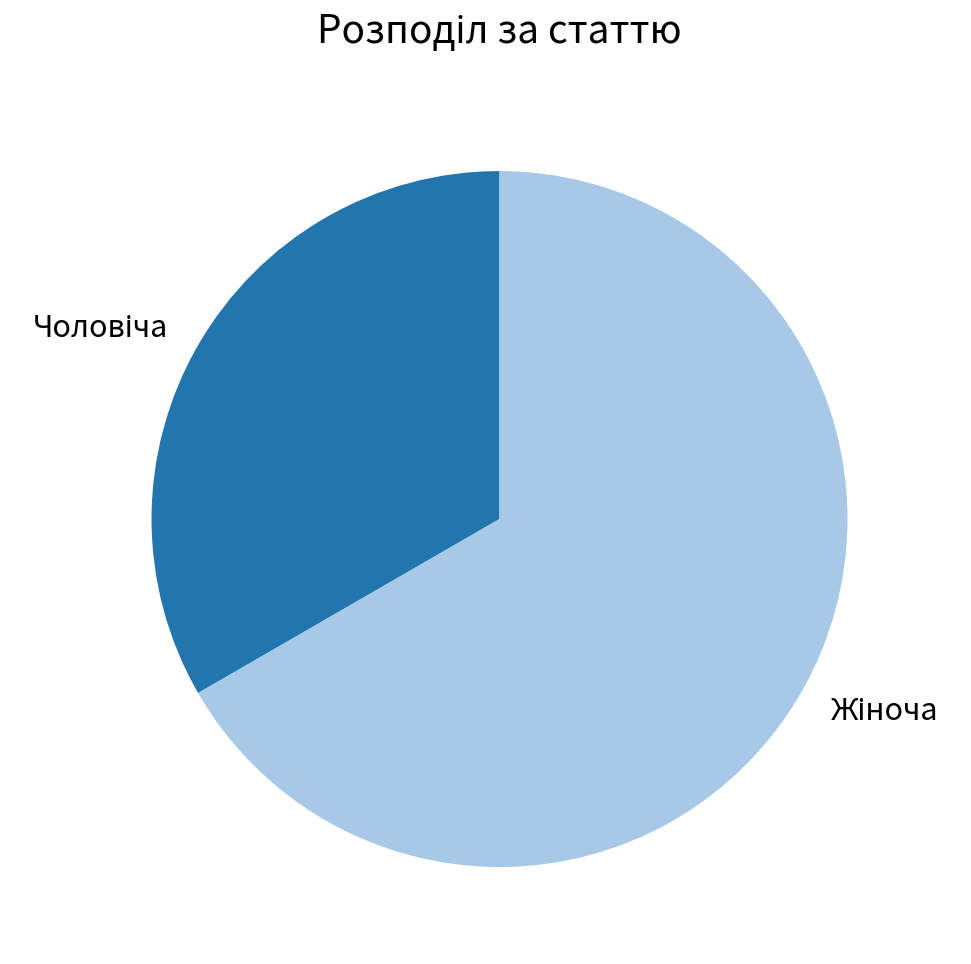

Is there a majority slice in this chart?

Yes